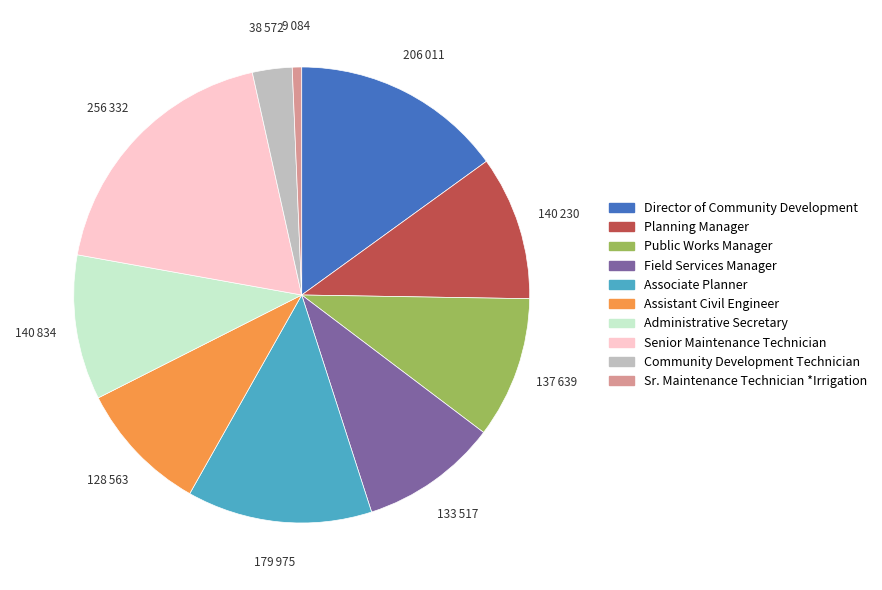

Which category has the biggest portion of the pie?

Senior Maintenance Technician